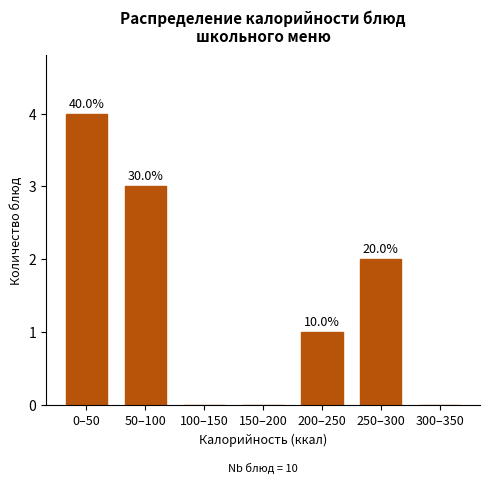

Are the bars horizontal?

No